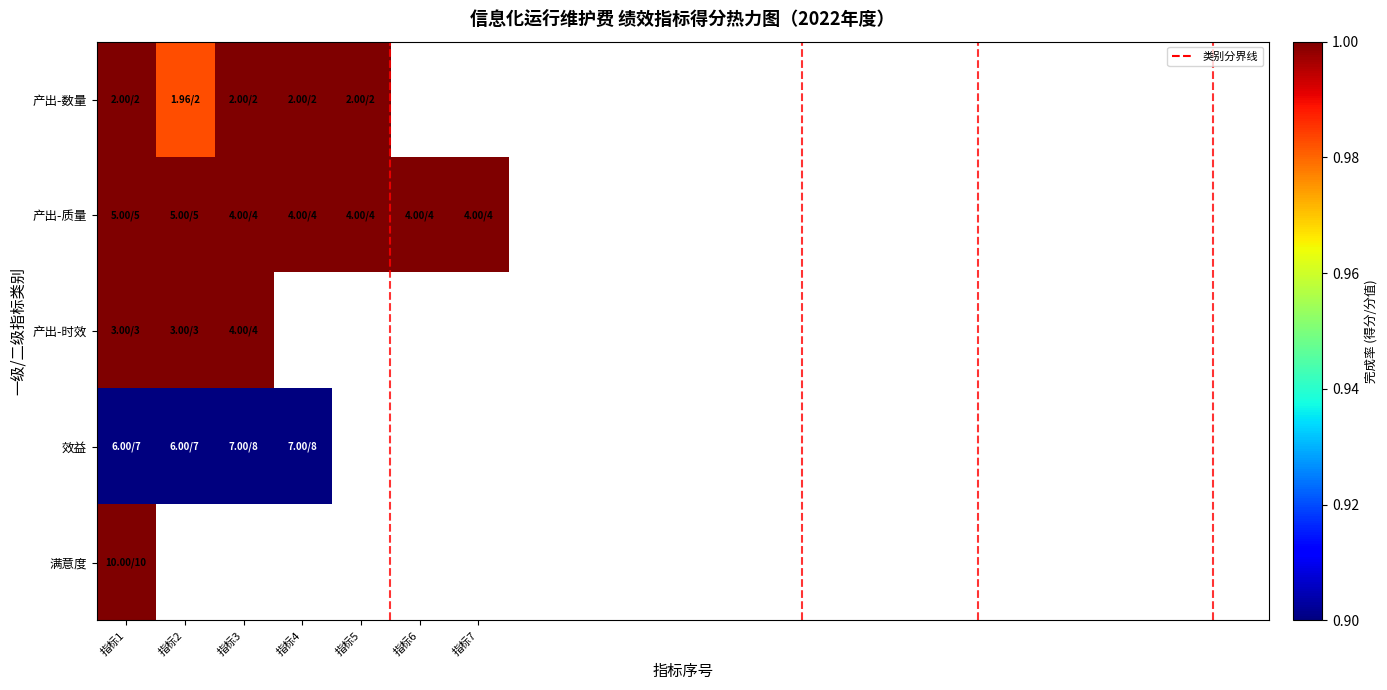

At which label is 满意度 closest to 1?

指标1